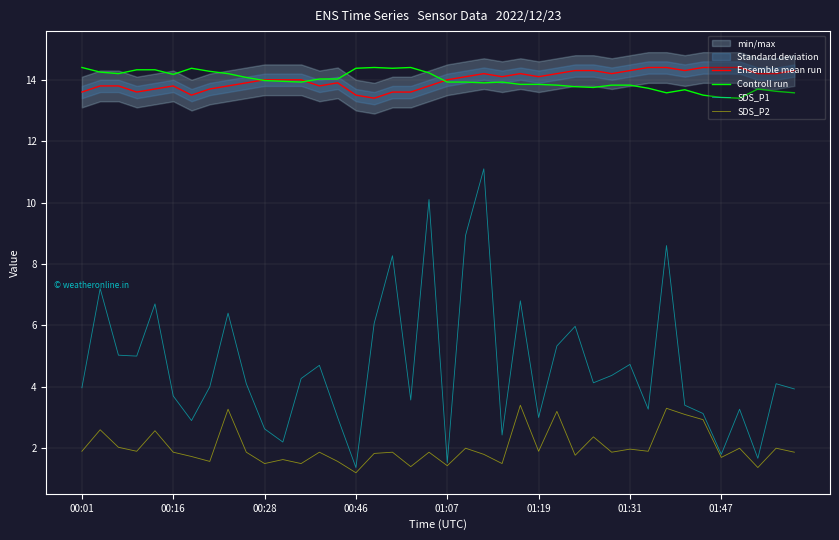

How many interior local peaks does the Controll run series have?

6